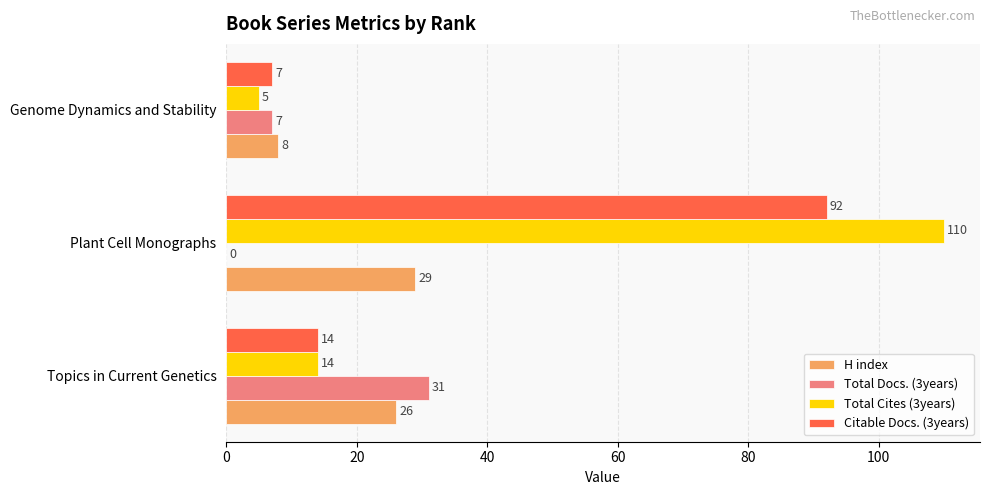

Which series changed the most between Plant Cell Monographs and Genome Dynamics and Stability?

Total Cites (3years)